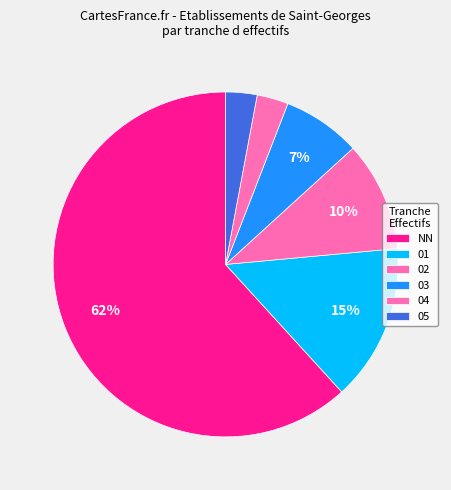

To the nearest percent, what is the average slice percentage?

17%